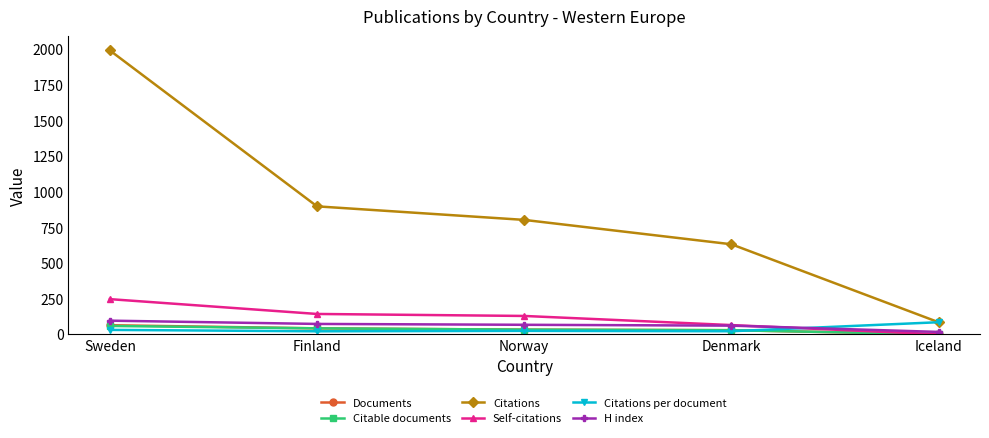

What is the difference between the second highest and second lowest values in the H index series?

12.0